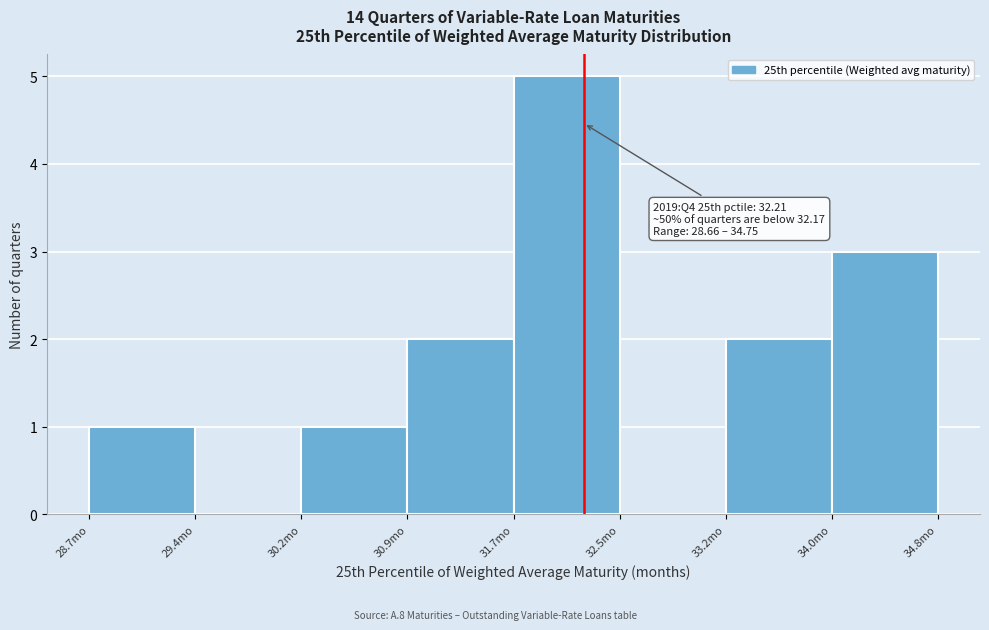

Over which range of the x-axis is the bar tallest?

31.7 to 32.5